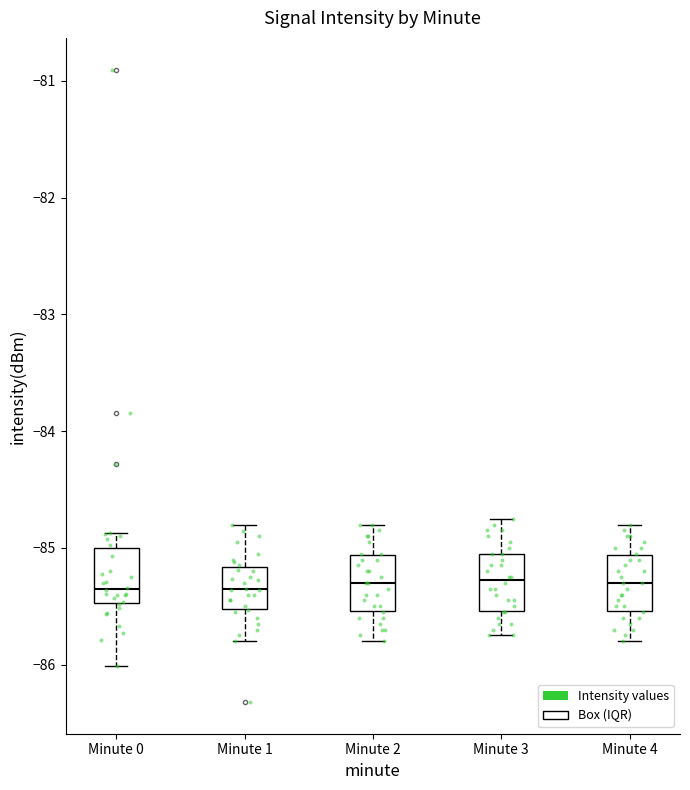

Reading left to right, read every box against the y-axis: the position of its median line, the range the box covers, and the ends of its whiskers. The values are not printed on the chart, so give them approximately, as read against the axis.

Minute 0: median -85.4, box -85.5 to -85.0, whiskers -86.0 to -84.9
Minute 1: median -85.4, box -85.5 to -85.2, whiskers -85.8 to -84.8
Minute 2: median -85.3, box -85.5 to -85.1, whiskers -85.8 to -84.8
Minute 3: median -85.3, box -85.5 to -85.0, whiskers -85.7 to -84.7
Minute 4: median -85.3, box -85.5 to -85.1, whiskers -85.8 to -84.8